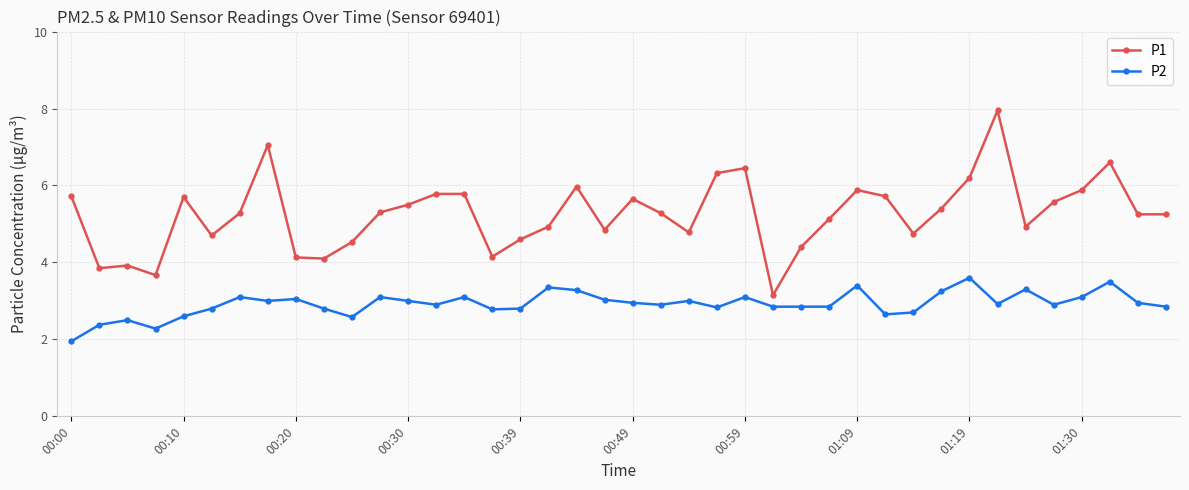

What is the average value of the P1 series?

5.3